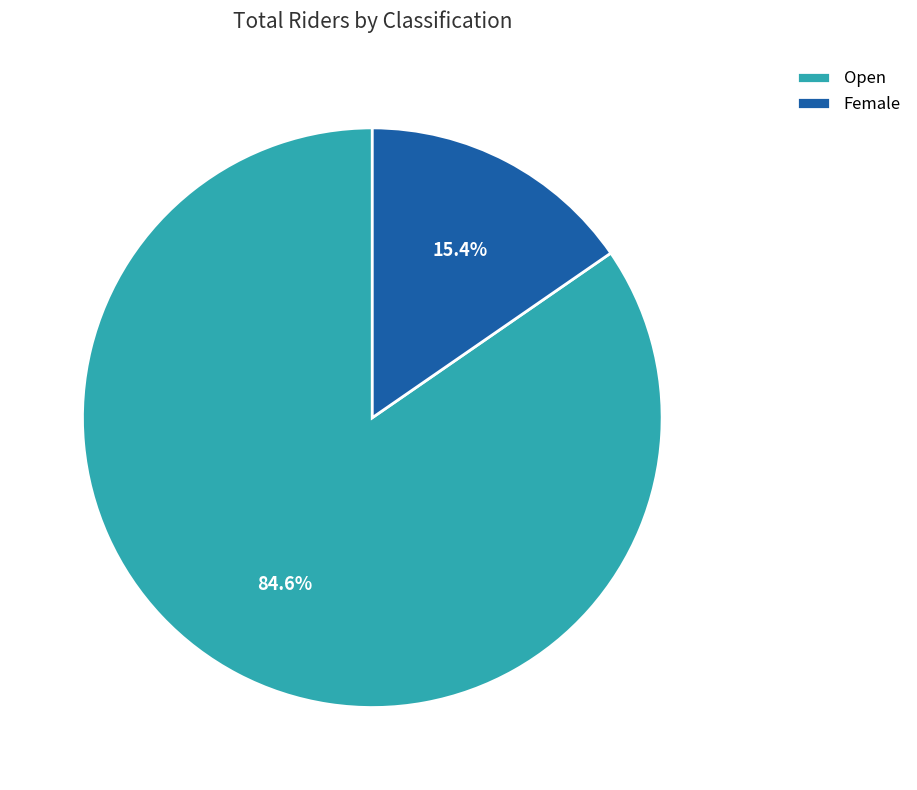

Combined, do Female and Open account for over 50%?

Yes